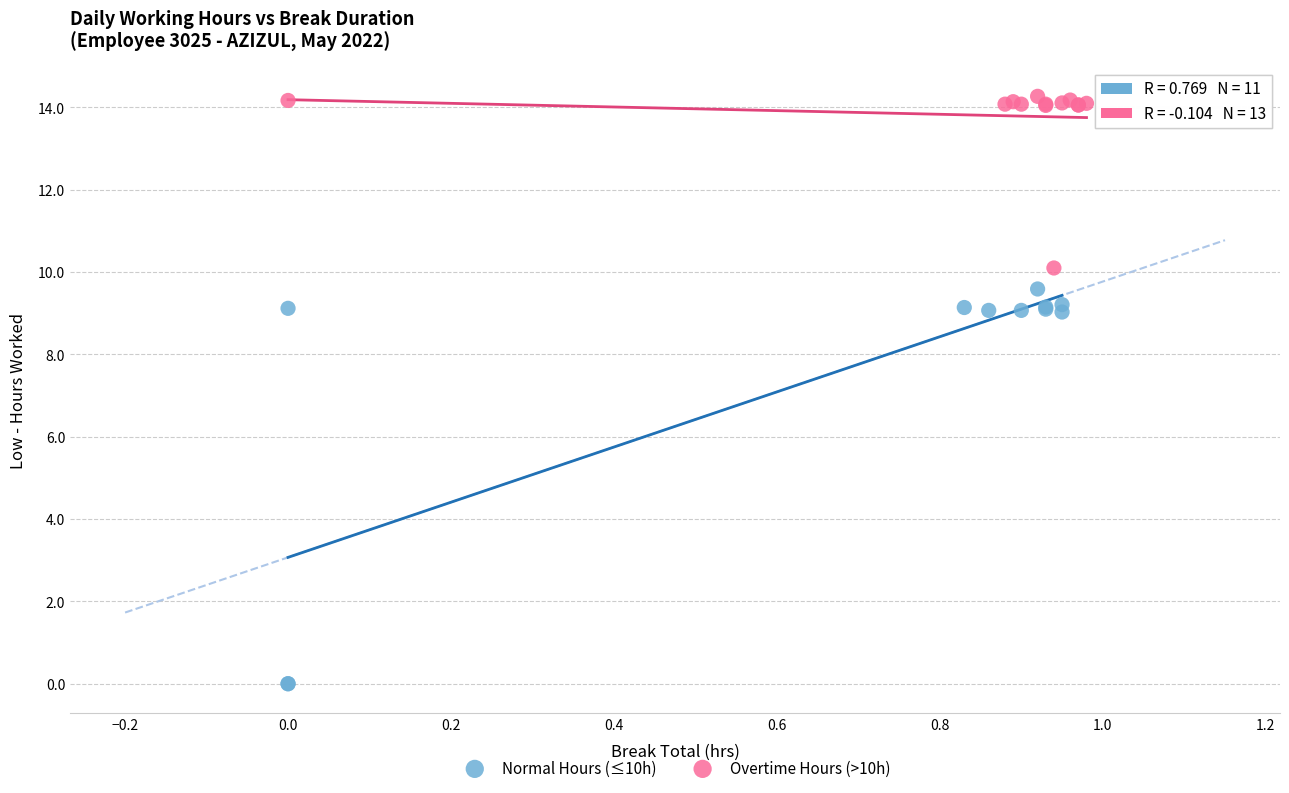

What are all the series names shown in the legend?

Normal Hours (≤10h), Overtime Hours (>10h)